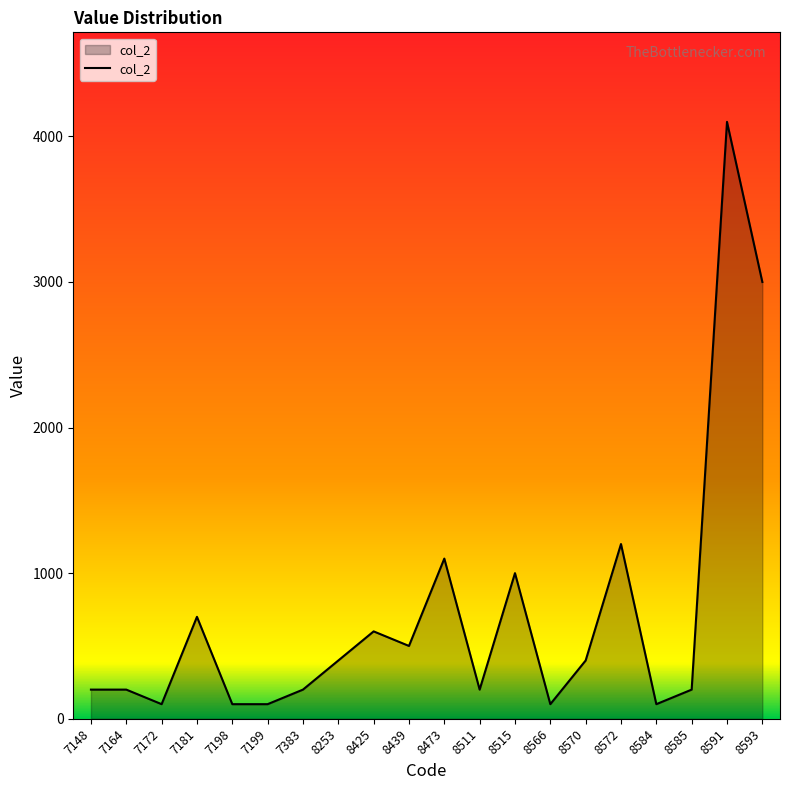

What is the minimum value shown in the chart?

100